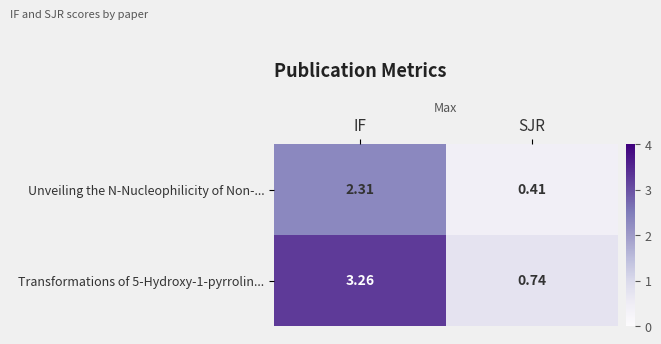

At which label does Unveiling the N-Nucleophilicity of Non-... reach its peak?

IF